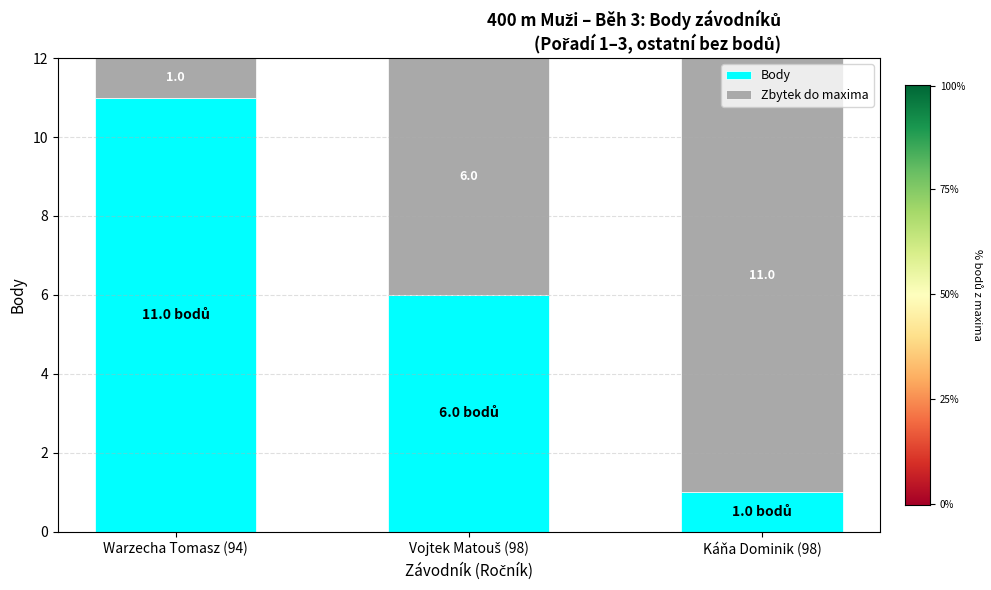

What is the approximate value of Body at Warzecha Tomasz (94), to the nearest 5?

10